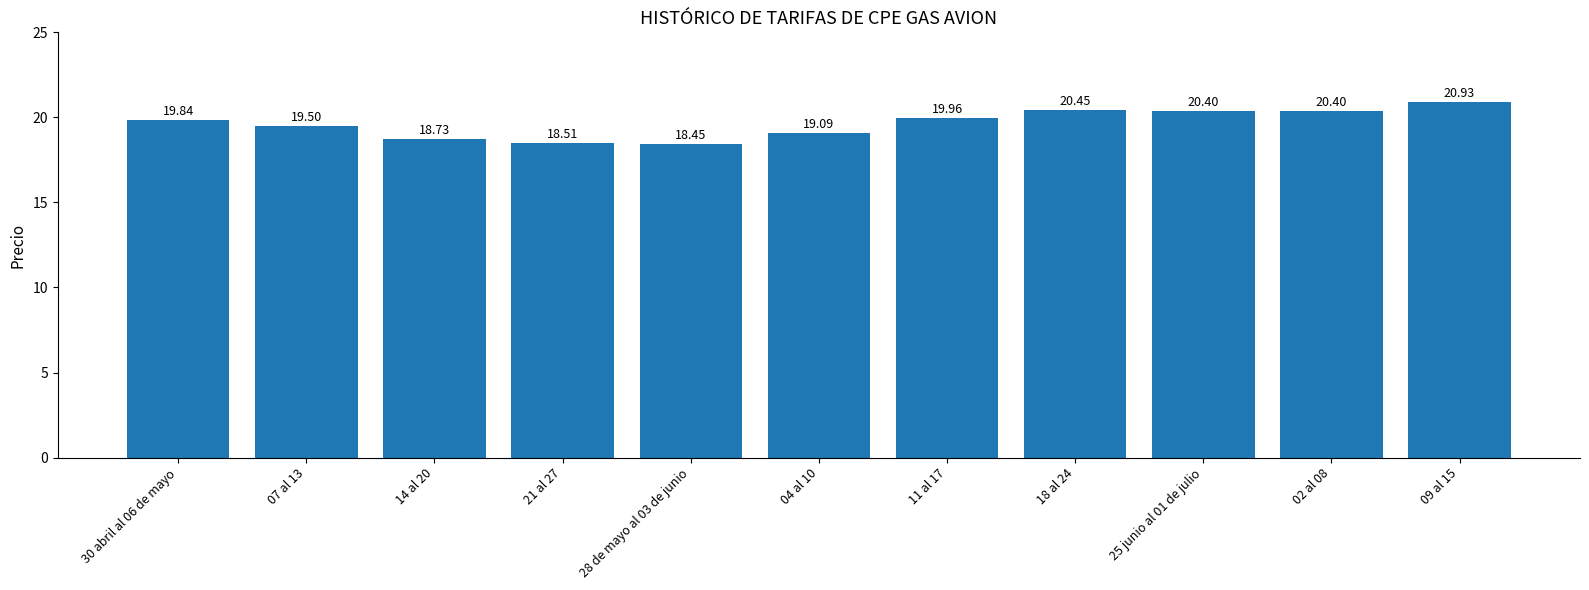

What is the difference between the maximum and minimum values?

2.5